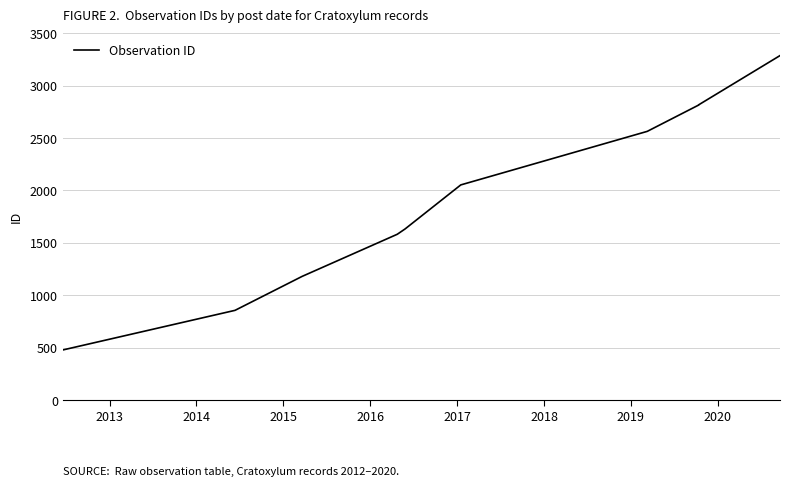

How many values exceed 2052?

5